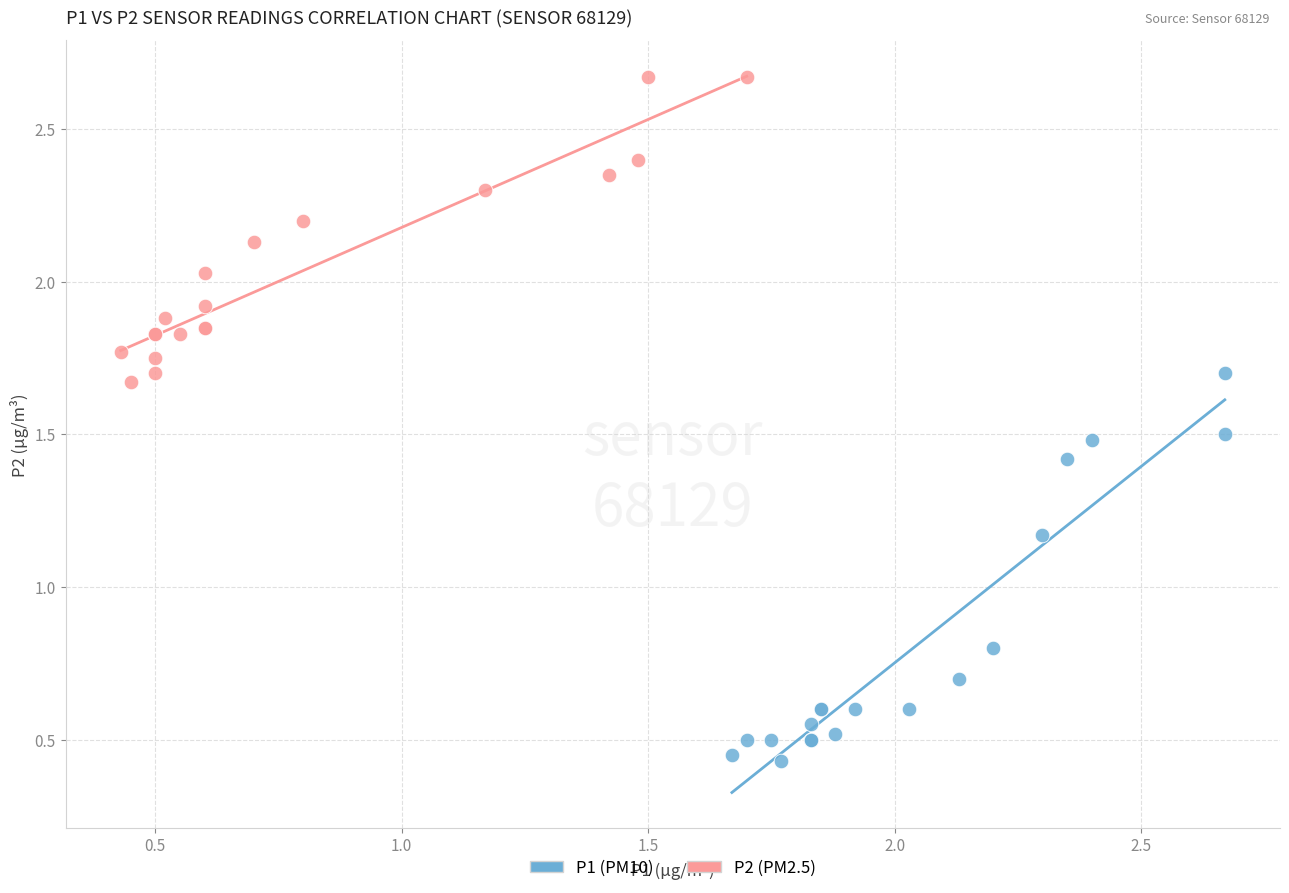

Which series contains the lowest Y value?

P1 (PM10)